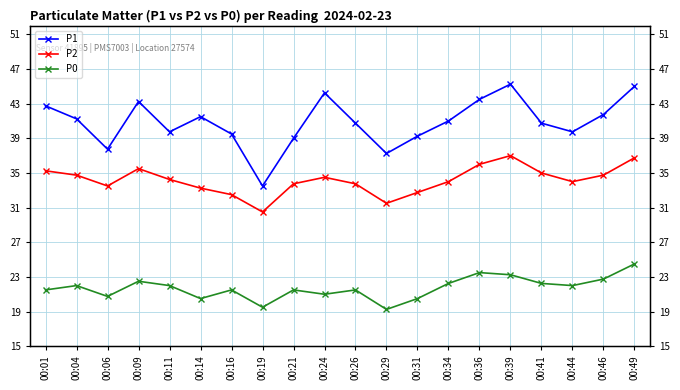

In P1, how many points are lower than both neighbors (excluding endpoints)?

5